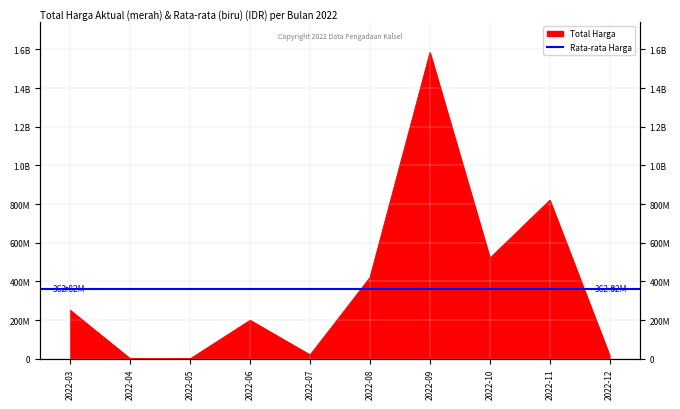

Where is the first local maximum?

2022-06